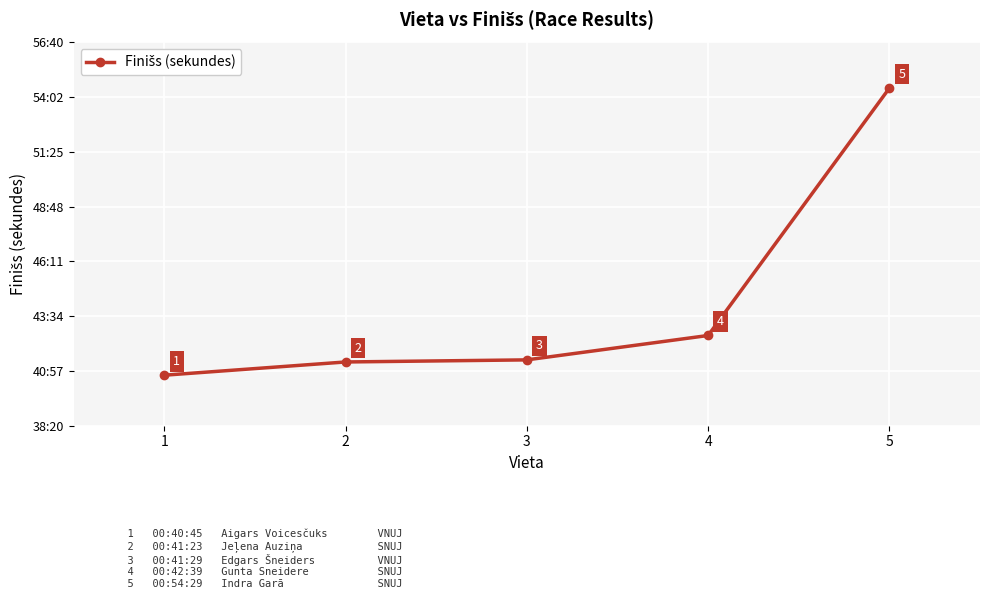

Reading left to right, extract all data points from this chart.

1=2445	2=2483	3=2489	4=2559	5=3269